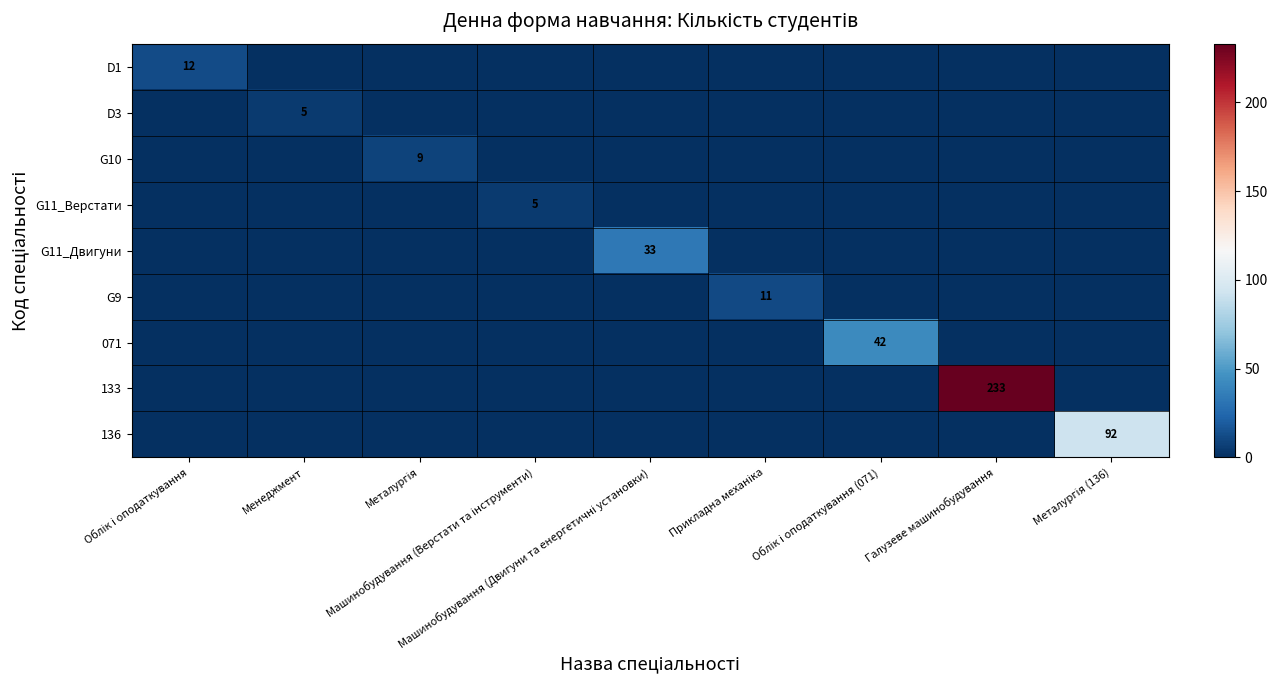

Count the G10 values in the range 0 to 1.

8